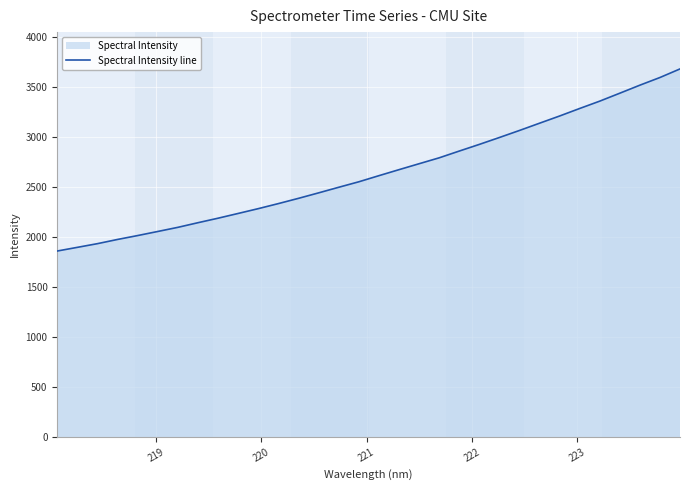

What is the greatest value displayed?

3676.7